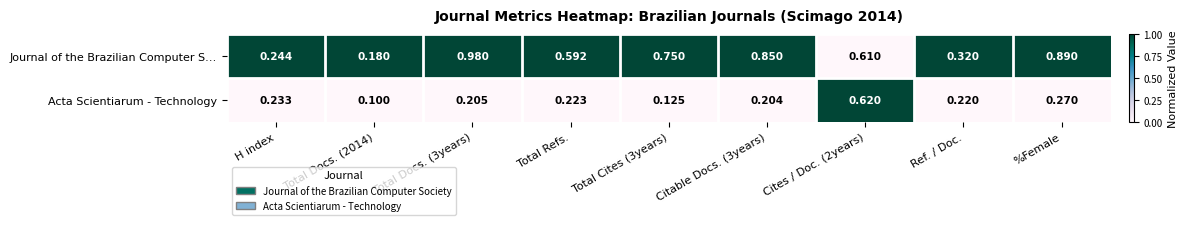

Is the value of Journal of the Brazilian Computer S… at Citable Docs. (3years) greater than the value of Acta Scientiarum - Technology at Total Docs. (2014)?

Yes